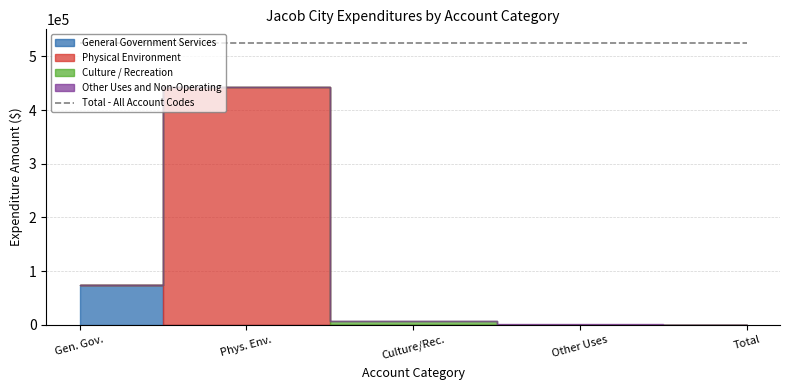

Reading left to right, what are all the values shown in this chart?

General Government Services: 73505	0	0	0	0
Physical Environment: 0	442742	0	0	0
Culture / Recreation: 0	0	7400	0	0
Other Uses and Non-Operating: 0	0	0	671	0
Total - All Account Codes: 524318	524318	524318	524318	524318